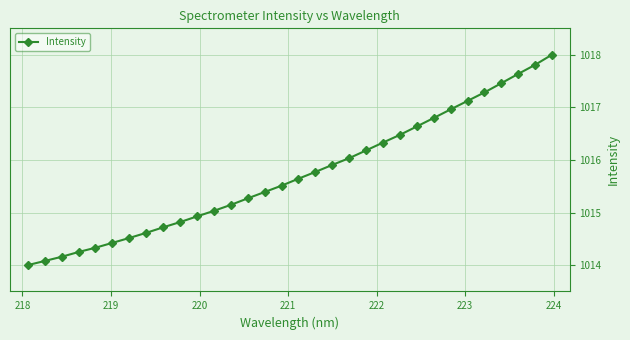

What is the greatest value displayed?

1018.0